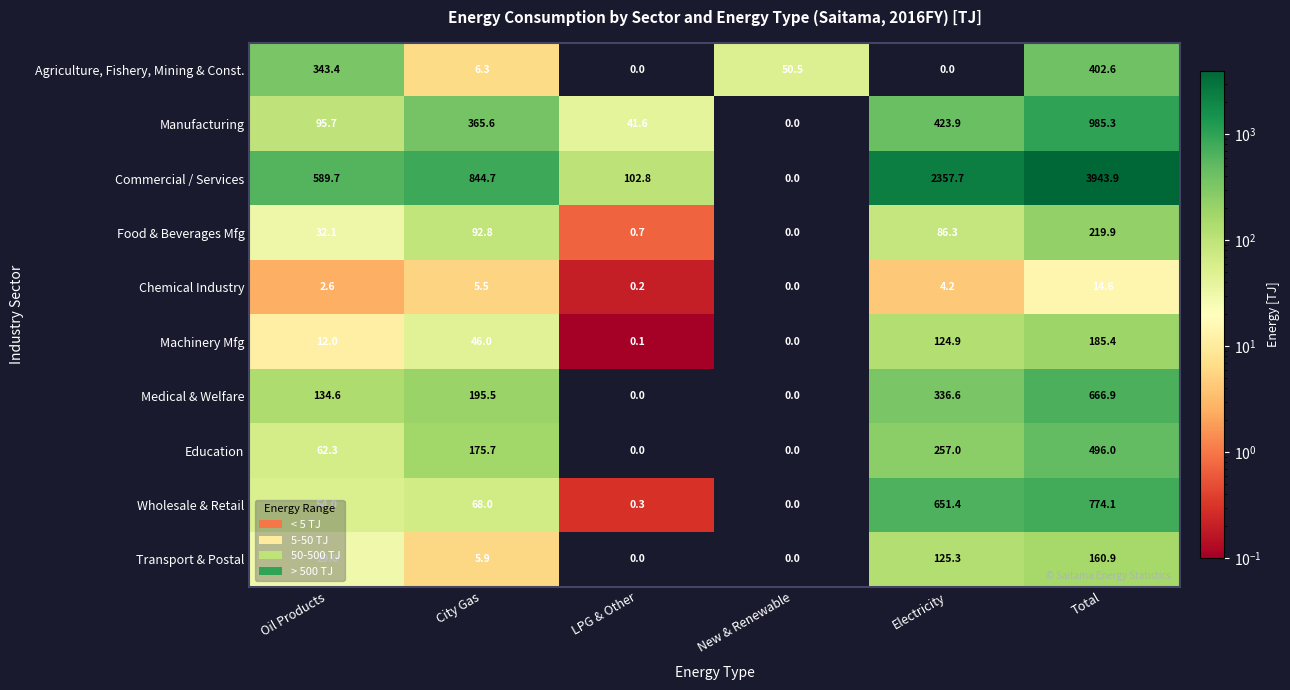

Where does the Commercial / Services series first go above 844?

City Gas